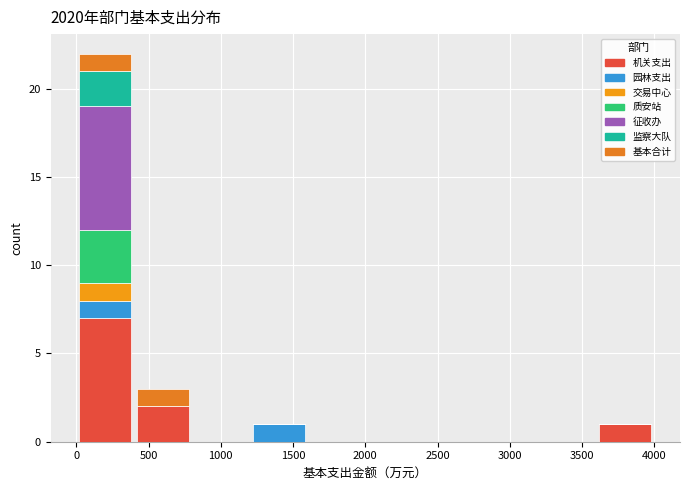

Reading left to right, list every stacked bar in this chart as the range it spans on the x-axis followed by its total height. Neither the bar edges nor the heights are printed on the chart, so give them approximately, as read against the axes.

0 to 400: 22
400 to 800: 3
800 to 1200: 0
1200 to 1600: 1
1600 to 2000: 0
2000 to 2400: 0
2400 to 2800: 0
2800 to 3200: 0
3200 to 3600: 0
3600 to 4000: 1